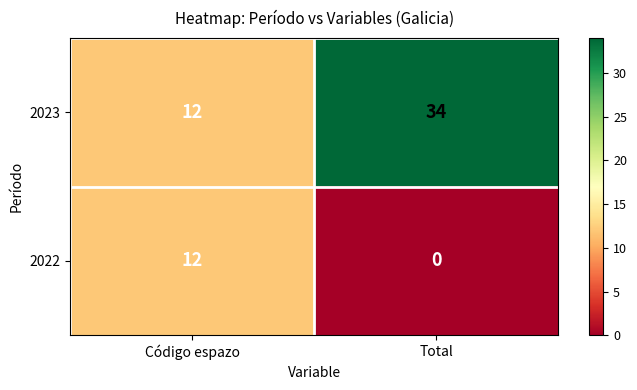

How many distinct data groups are displayed?

2